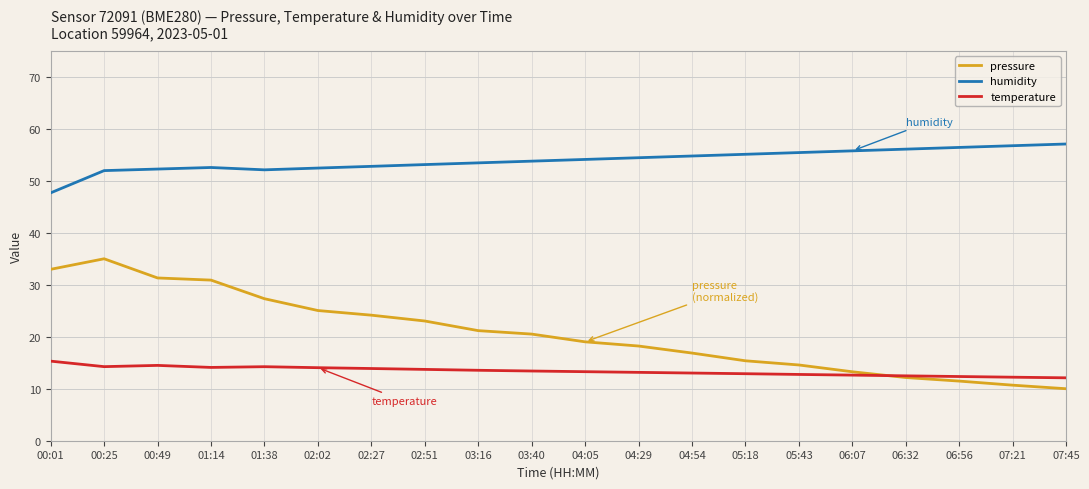

What is the lowest value of the temperature series?

12.1